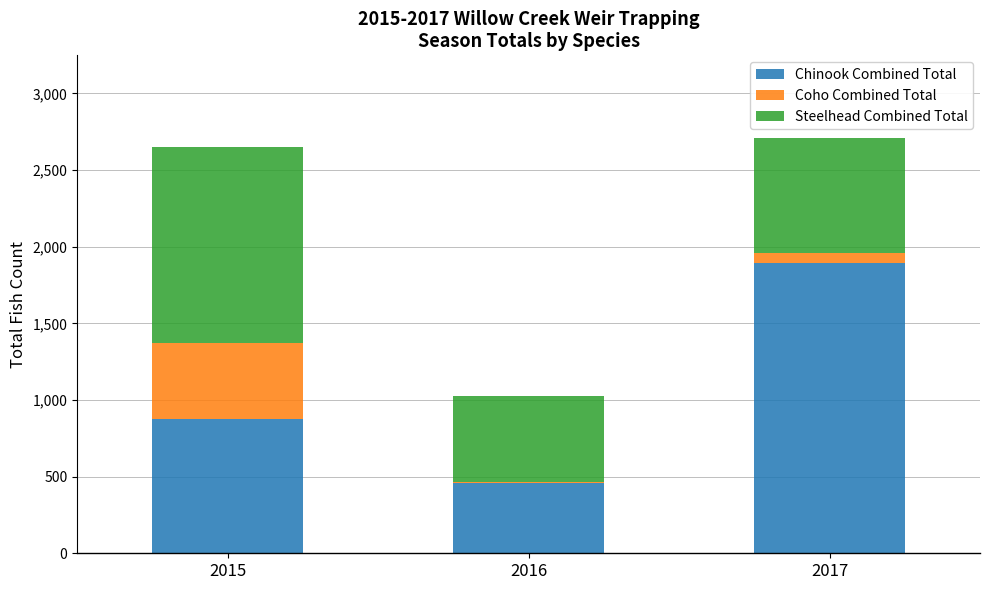

What is the highest value of the Chinook Combined Total series?

1895